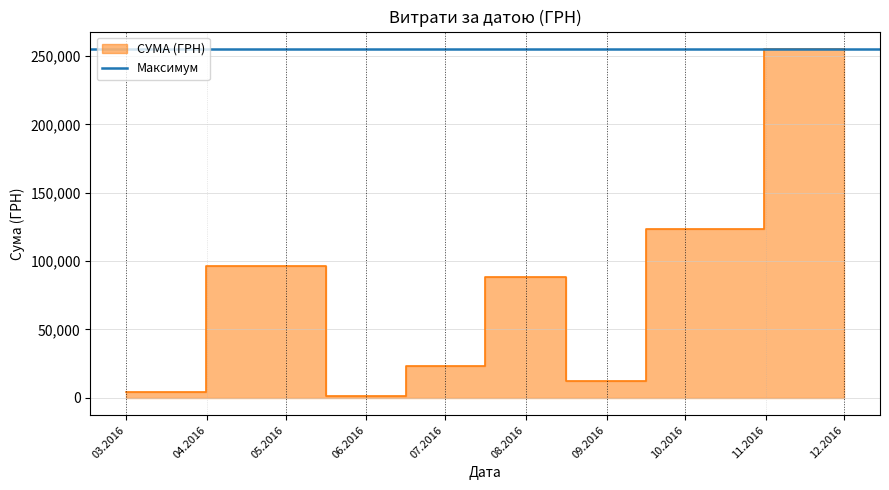

At which category does the data reach its first local peak?

2